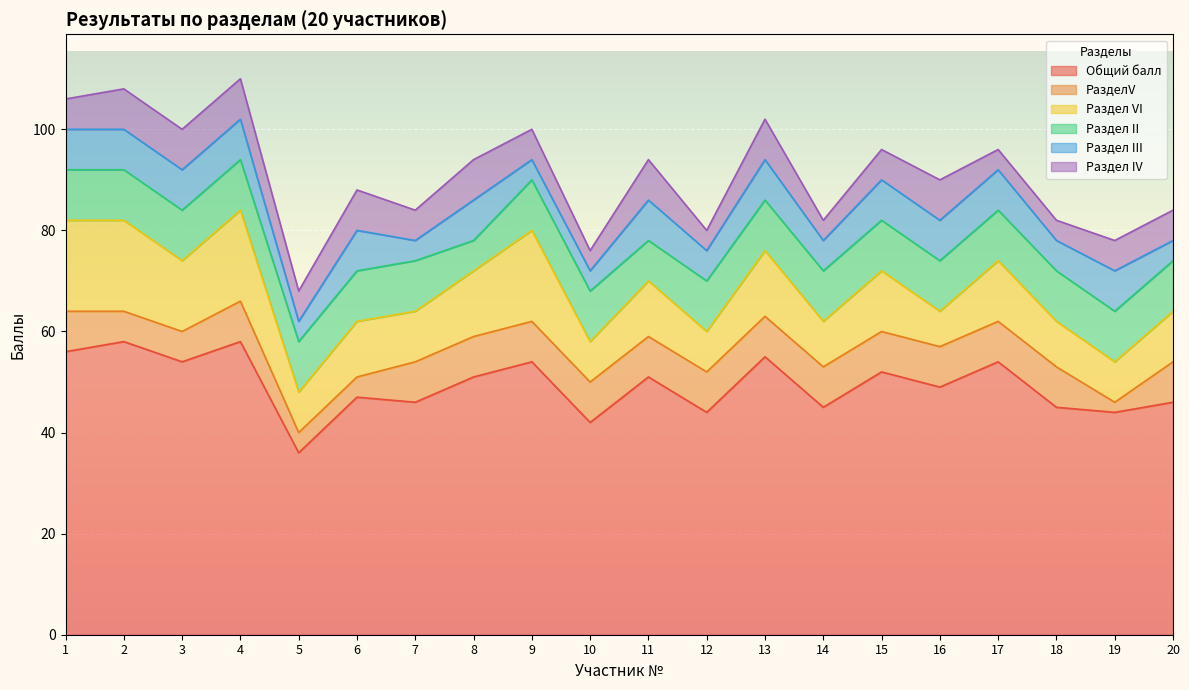

What value does the Раздел VI series have at 8, to the nearest 10?

10